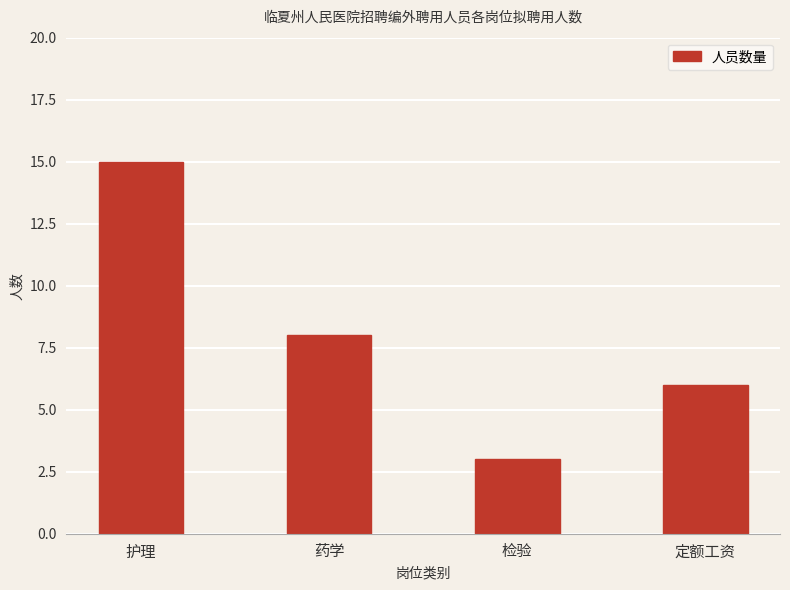

How many series are shown in this chart?

1